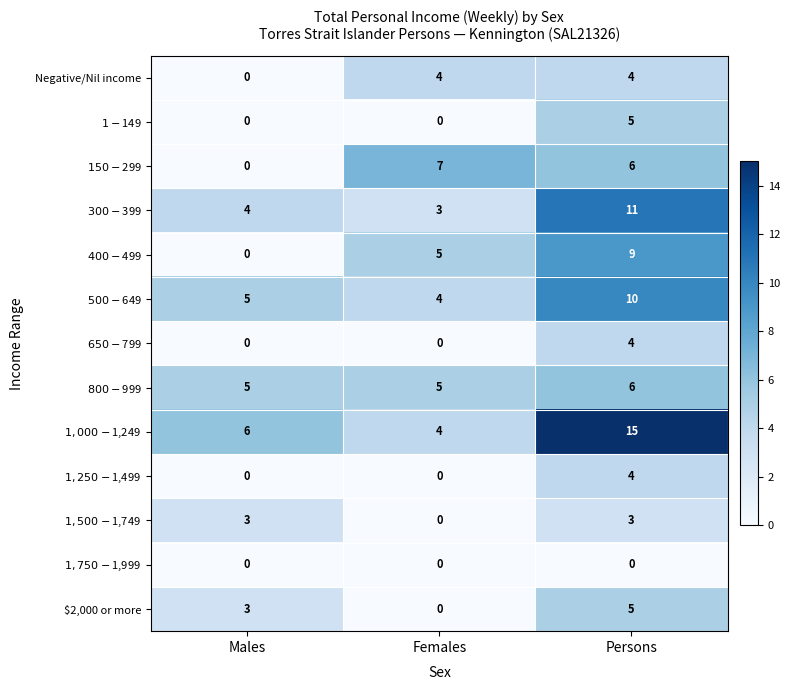

Which category has the highest value across all series?

Persons